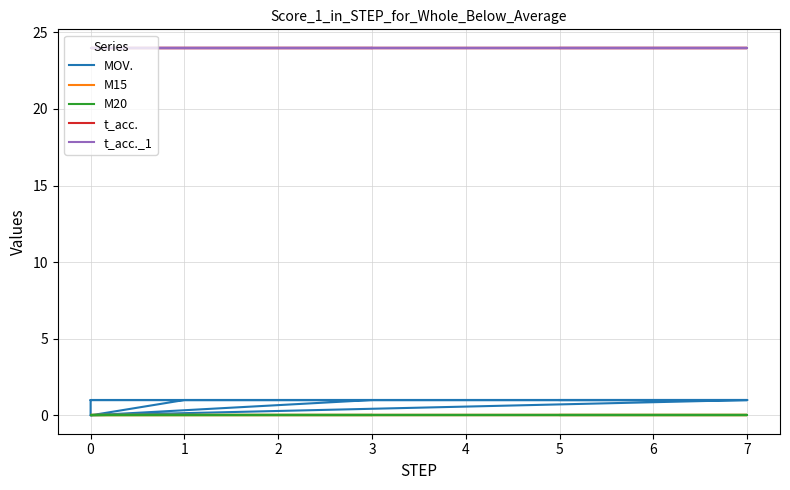

Is this an area chart (filled region under the line)?

No